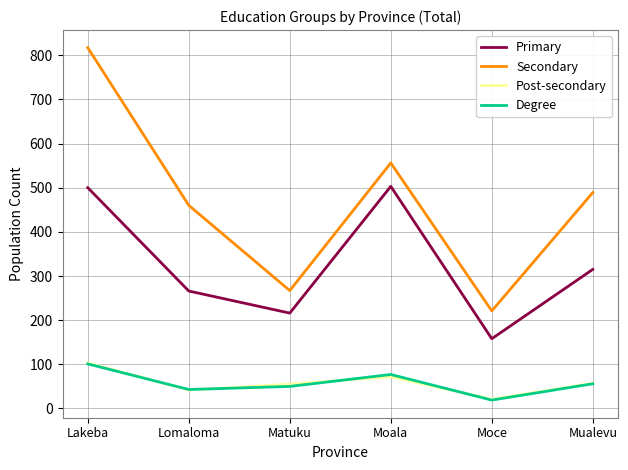

Where is the first local minimum for Primary?

Matuku